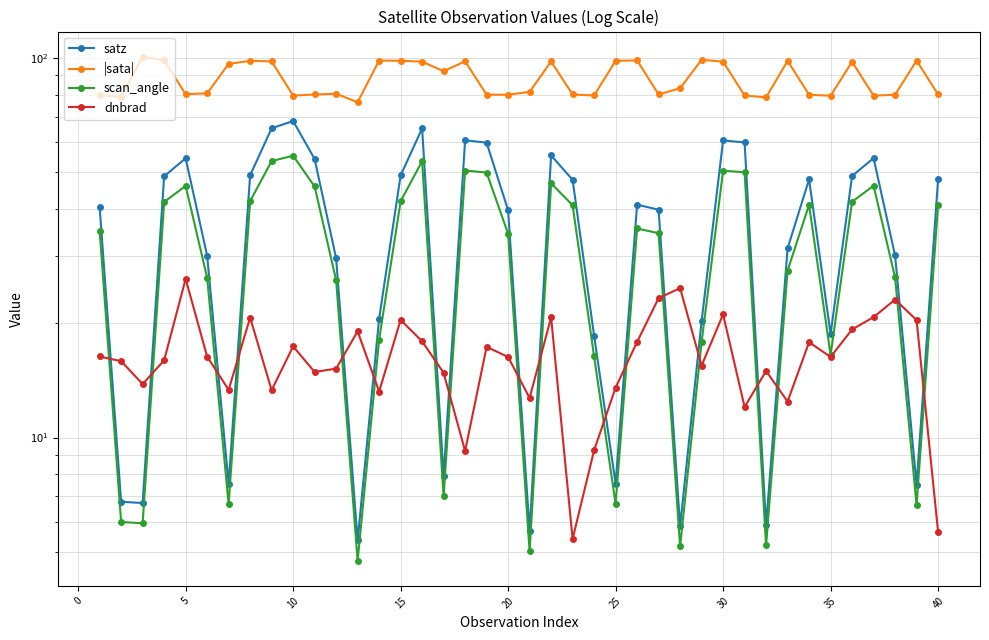

True or false: |sata| and dnbrad cross at least once.

False